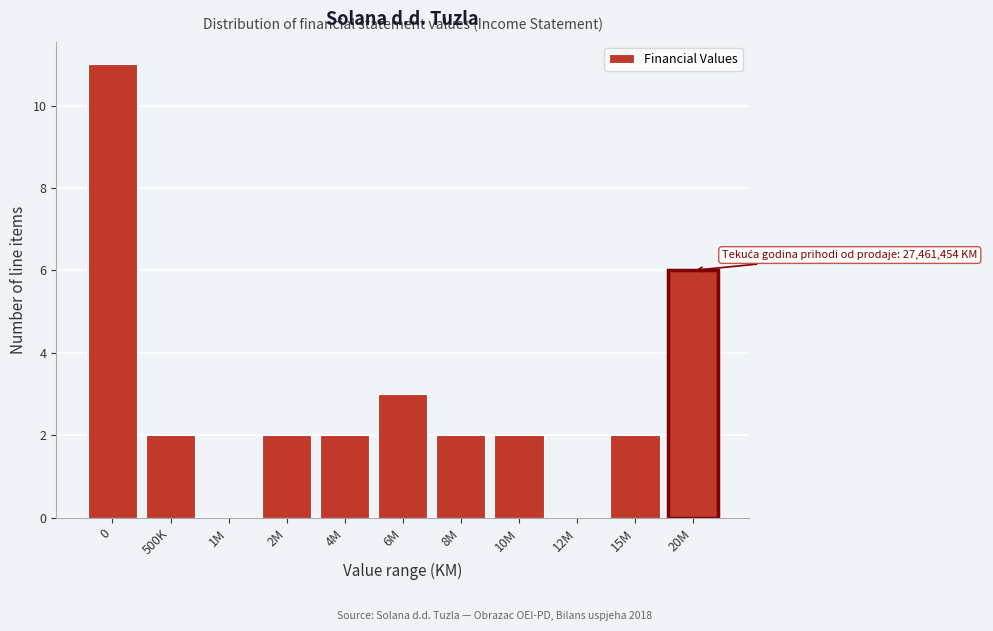

Reading right to left, transcribe all the data shown in this chart.

20M=6	15M=2	12M=0	10M=2	8M=2	6M=3	4M=2	2M=2	1M=0	500K=2	0=11